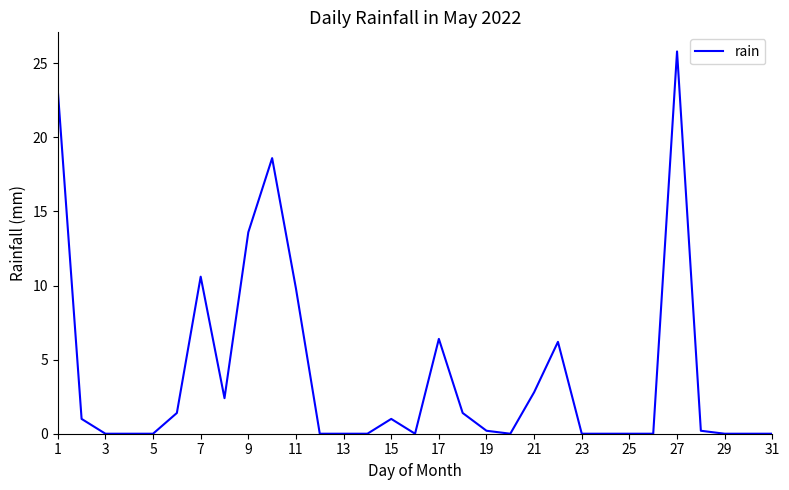

What is the greatest value displayed?

25.8